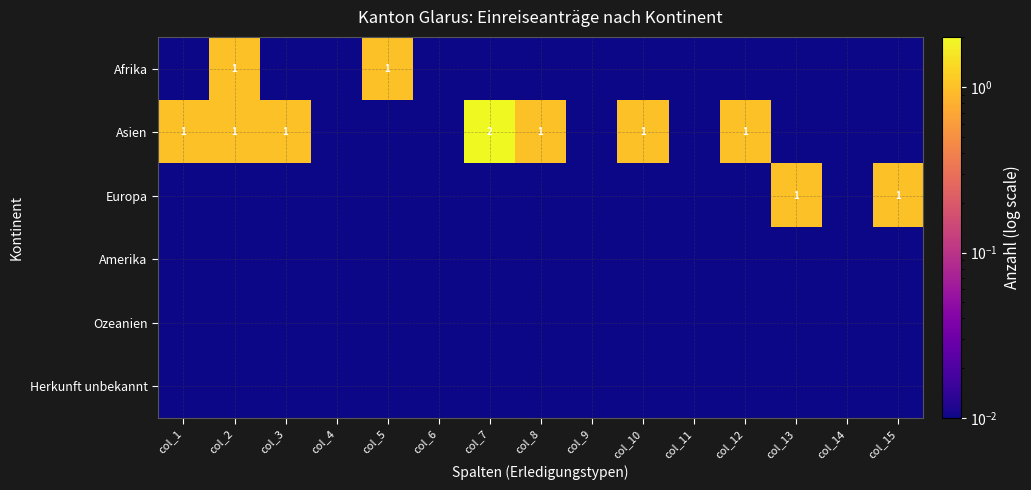

Which category has the highest value in the Afrika series?

col_2